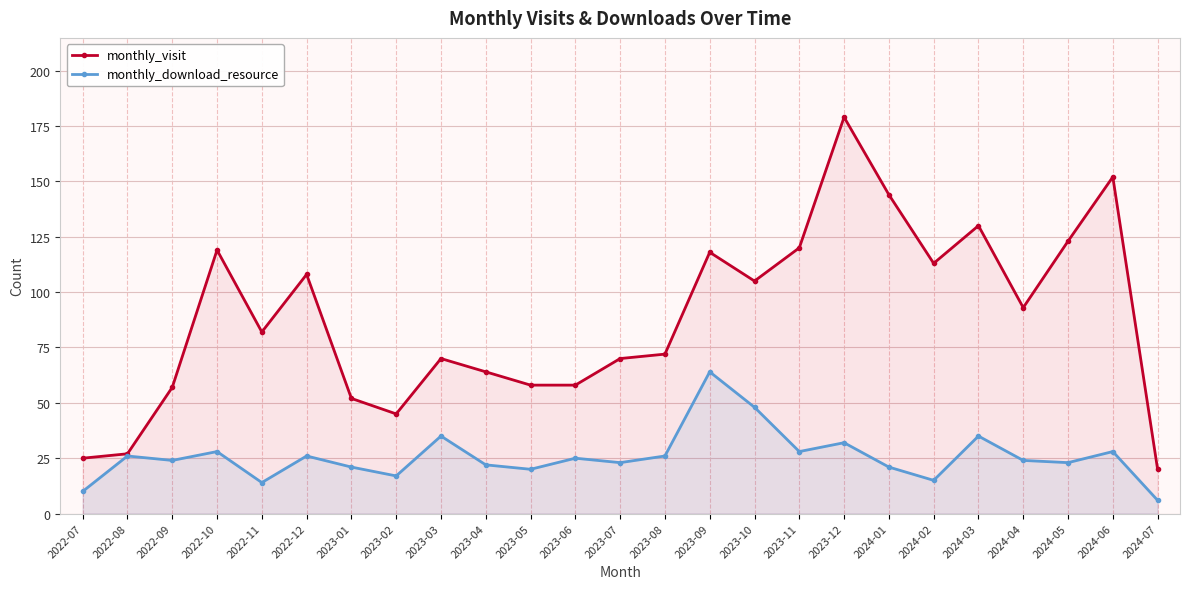

True or false: monthly_download_resource and monthly_visit intersect in this chart.

False